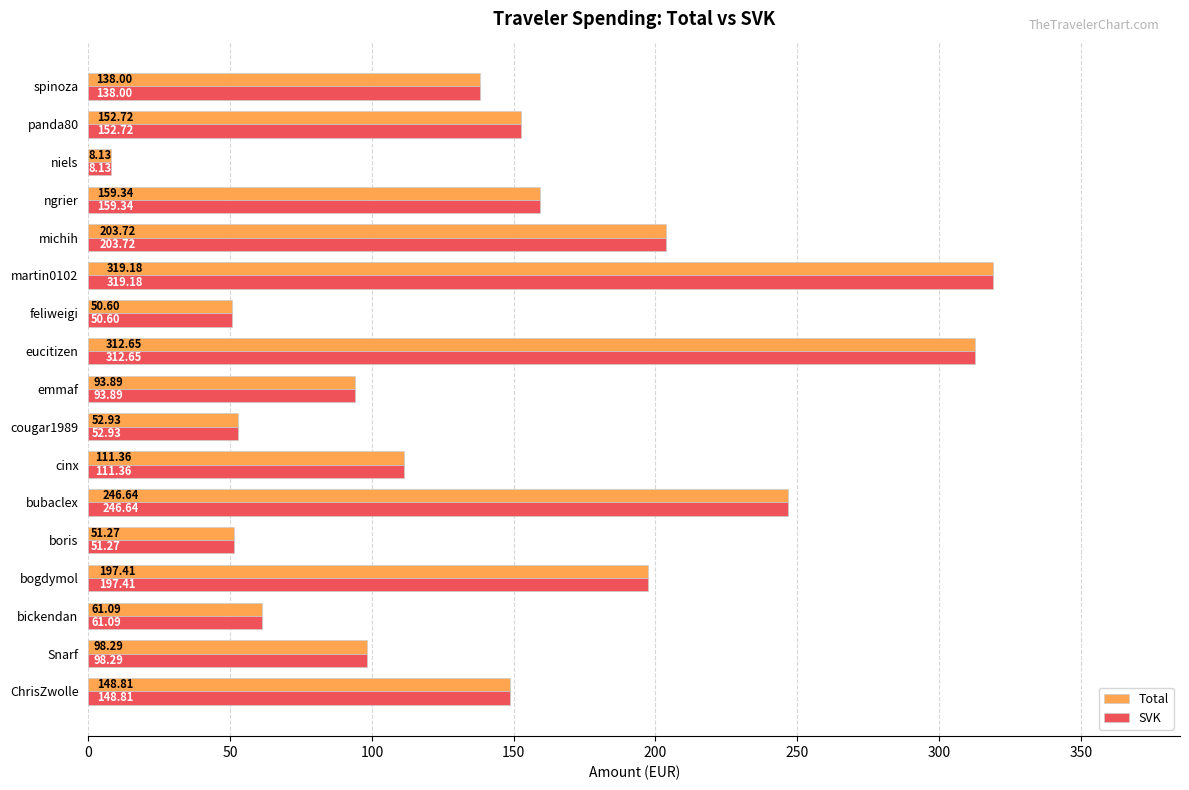

Rank the categories by Total value from highest to lowest.

martin0102, eucitizen, bubaclex, michih, bogdymol, ngrier, panda80, ChrisZwolle, spinoza, cinx, Snarf, emmaf, bickendan, cougar1989, boris, feliweigi, niels